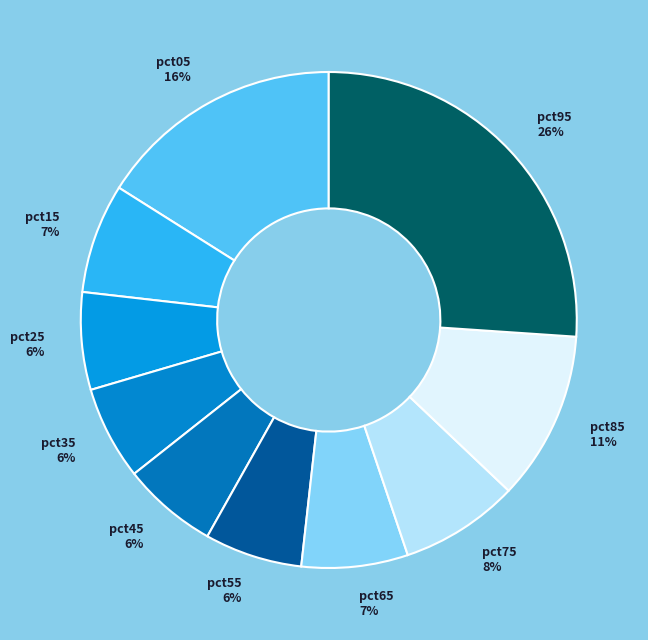

Which has a higher value, pct85 or pct65?

pct85